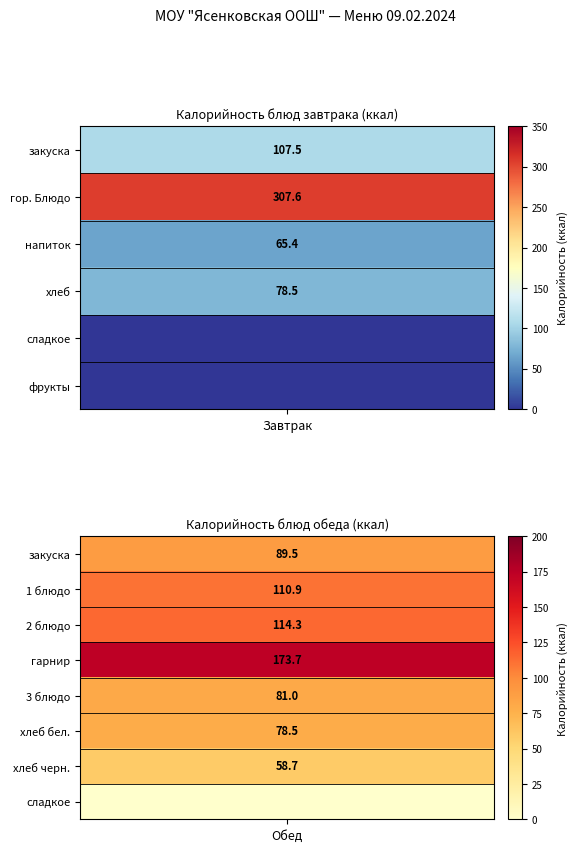

What is the maximum value for Завтрак?

307.6